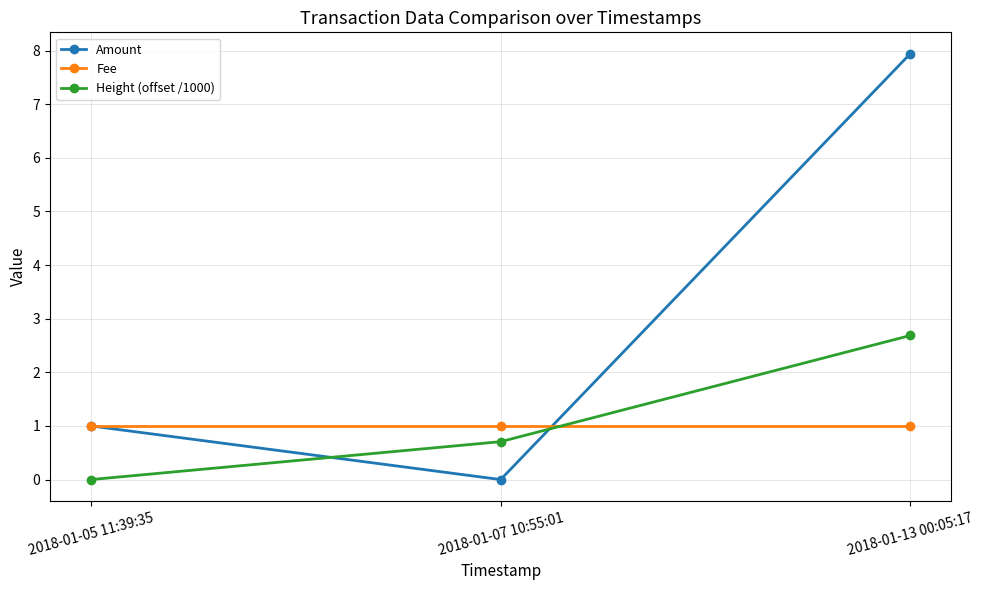

What is the label of the 2nd point from the left?

2018-01-07 10:55:01